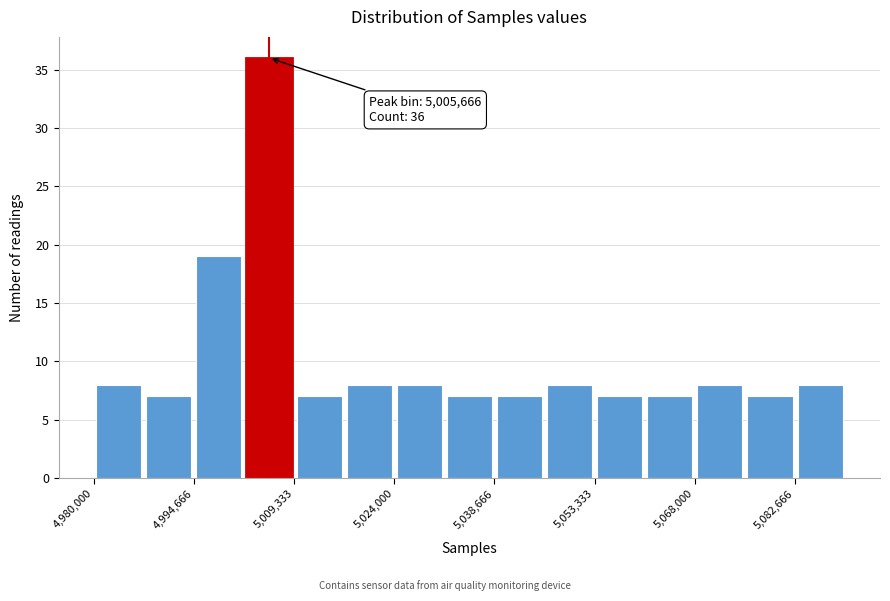

Read against the x-axis, roughly where is the centre of the tallest bar?

5006000